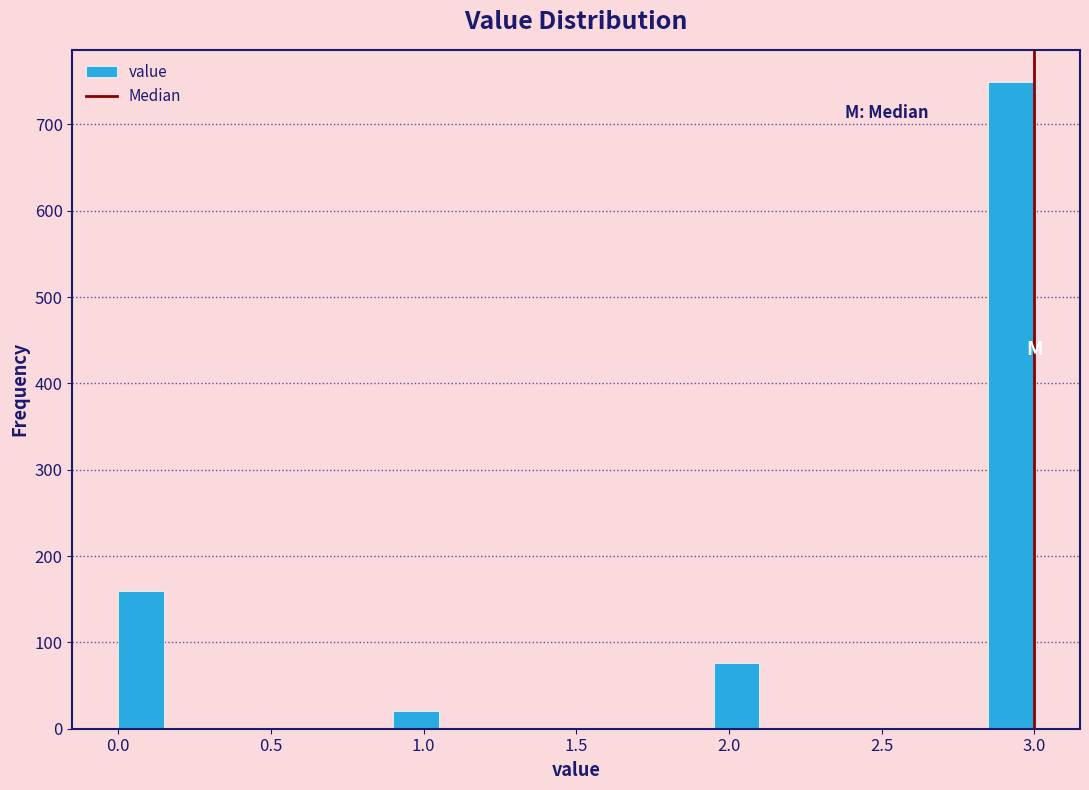

Read against the x-axis, roughly where is the centre of the tallest bar?

2.95